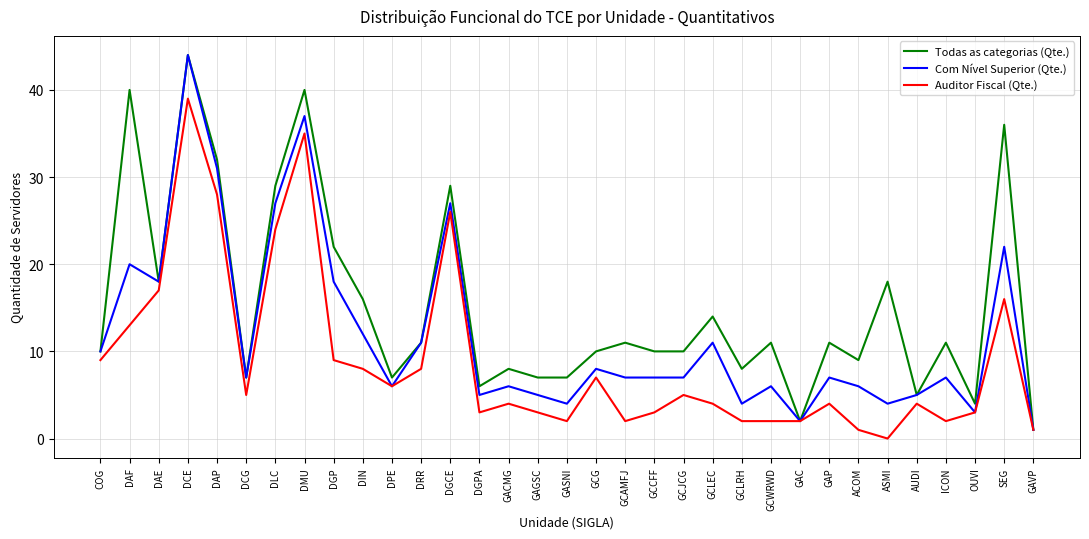

What position from the left is GACMG?

15